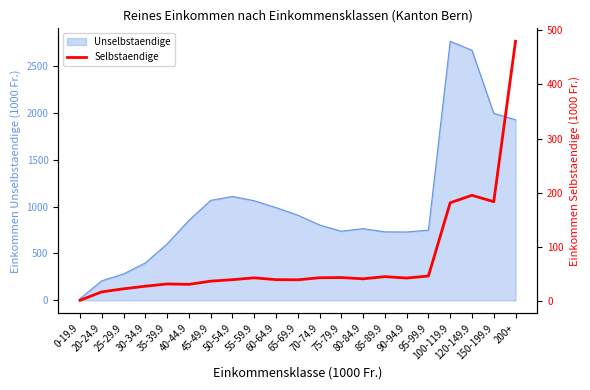

What position from the left is 40-44.9?

6